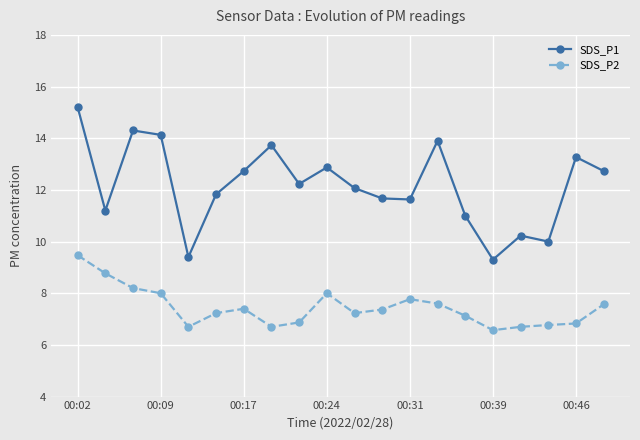

True or false: SDS_P2 and SDS_P1 intersect in this chart.

False